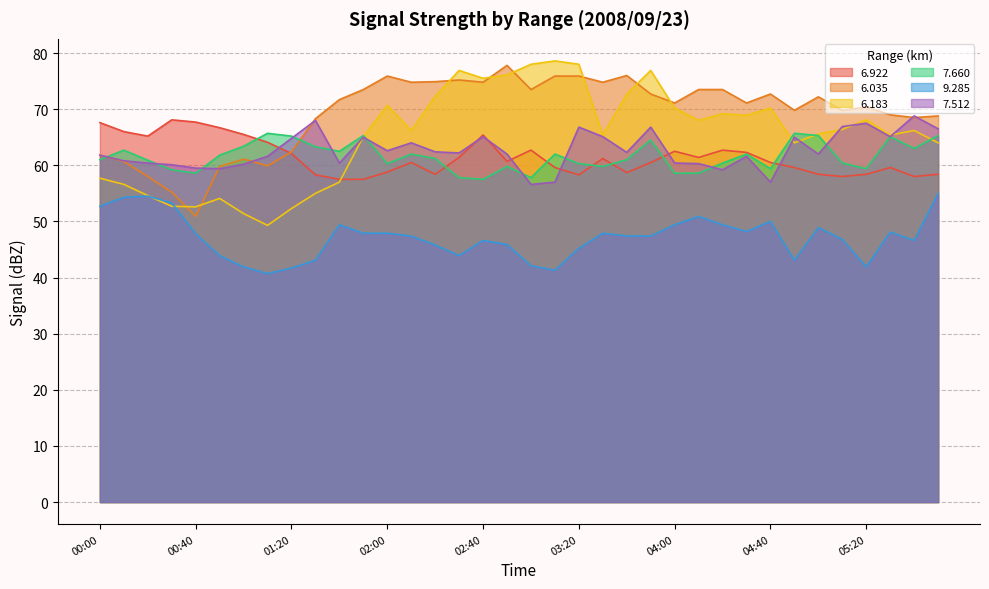

What is the total value across all series at 00:30?

348.6